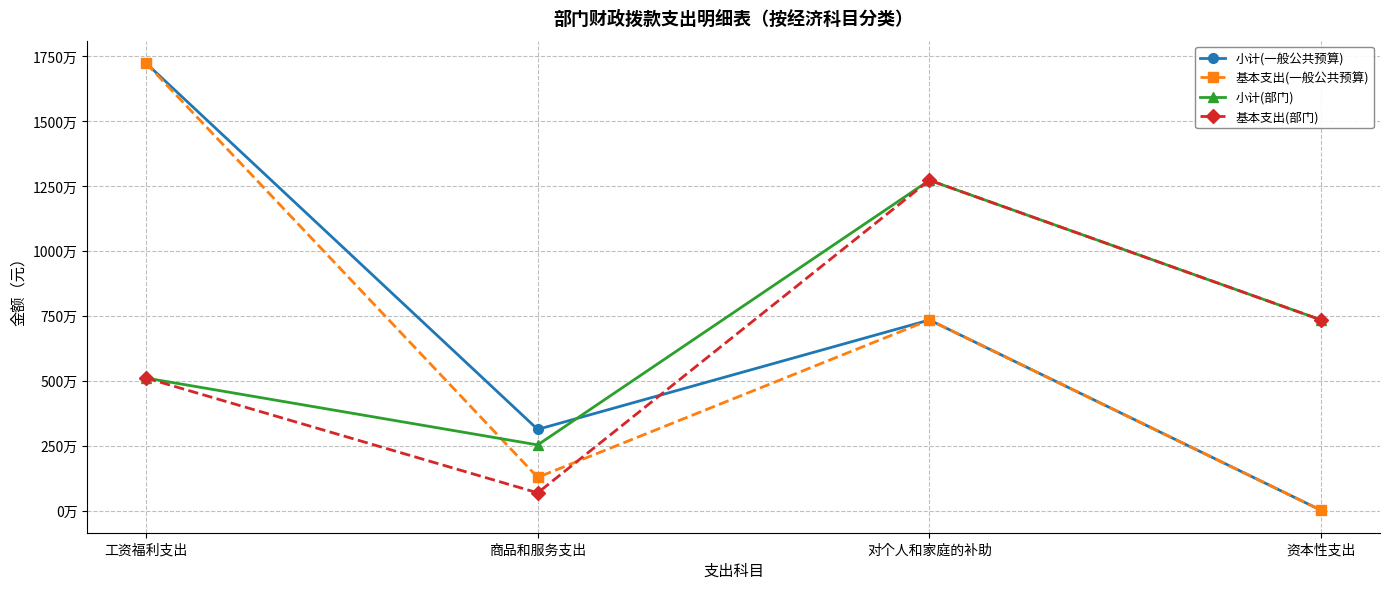

Which series has the largest range (max minus min)?

小计(一般公共预算)